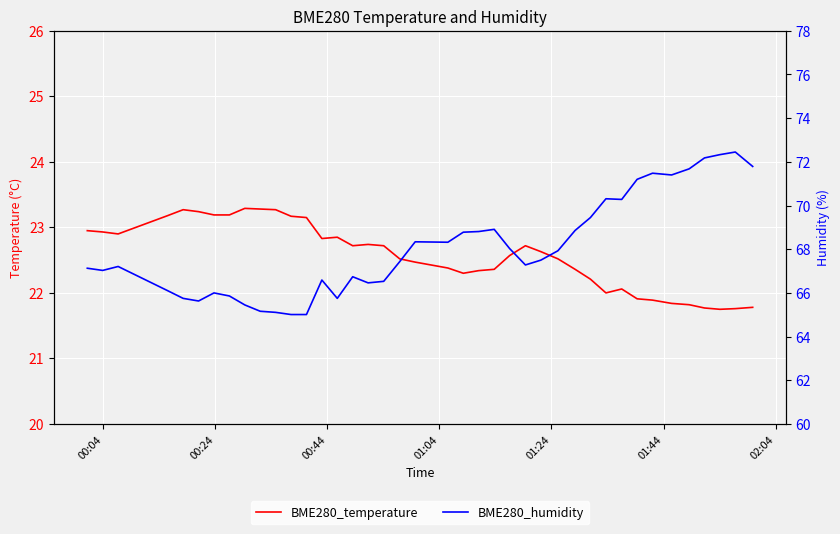

List the series in order of their overall mean, highest first.

BME280_humidity, BME280_temperature